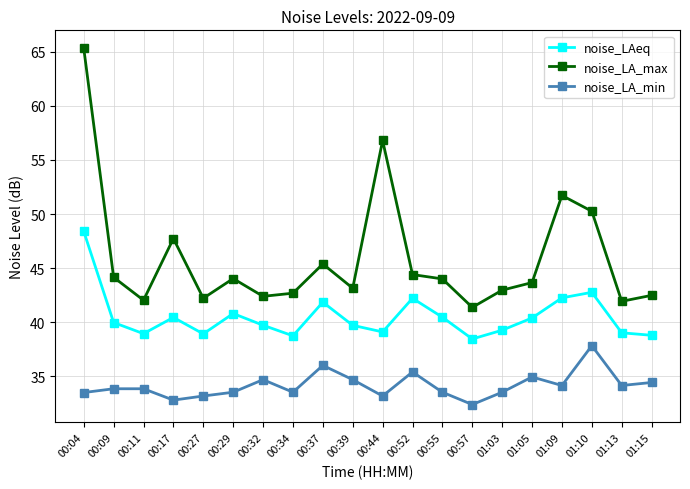

At which label is noise_LA_max closest to 53?

01:09